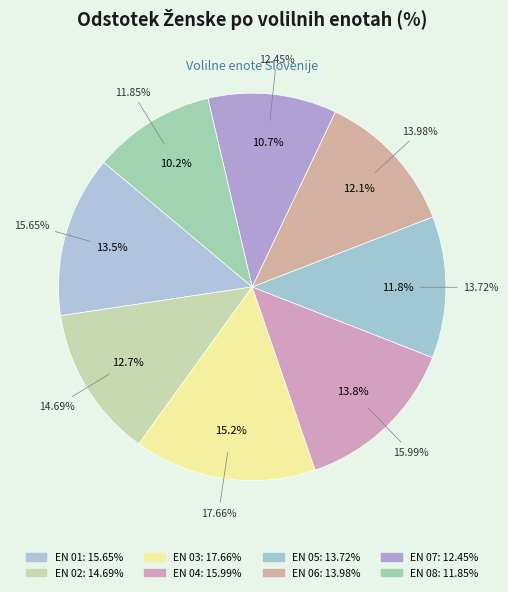

The VOLILNA ENOTA 08 slice represents 22% of the pie. True or false?

False